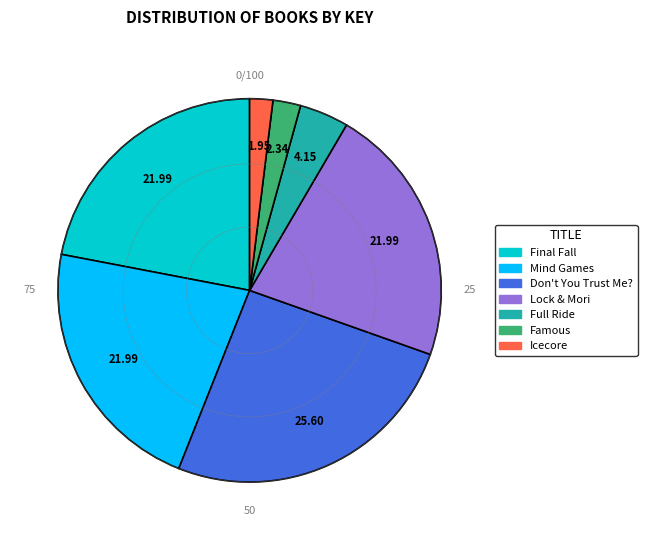

Is Final Fall the majority of the pie?

No